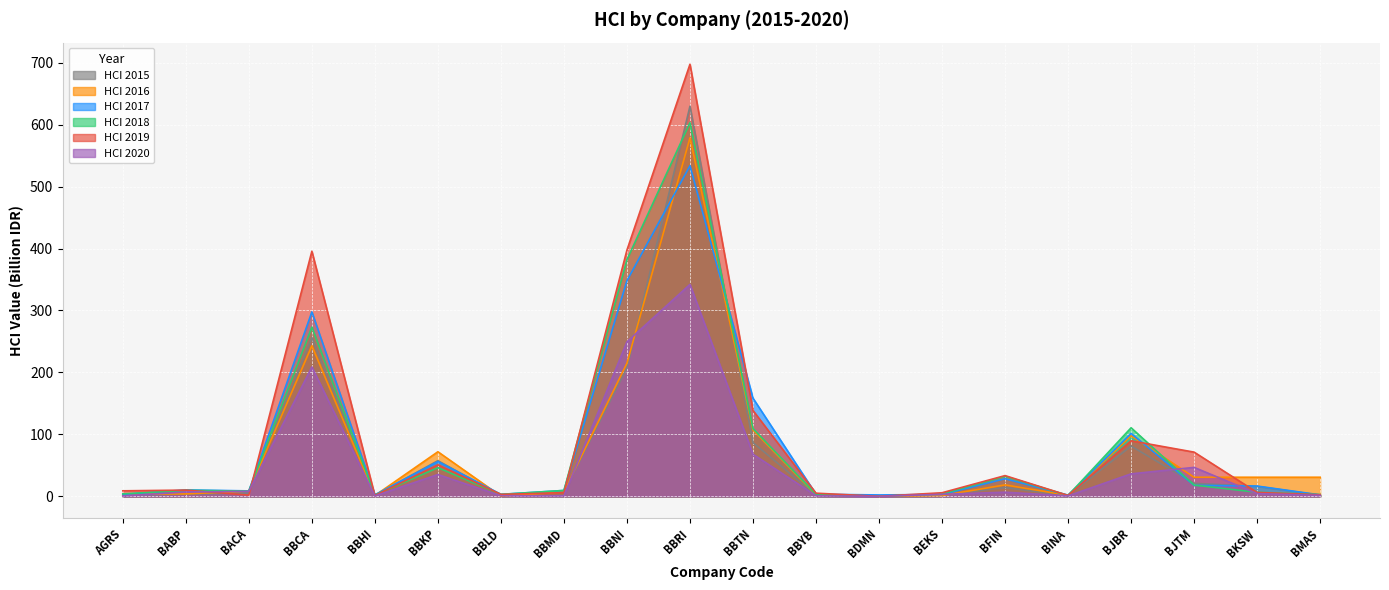

Rank the series by their maximum value, from lowest to highest.

HCI 2020, HCI 2017, HCI 2016, HCI 2018, HCI 2015, HCI 2019